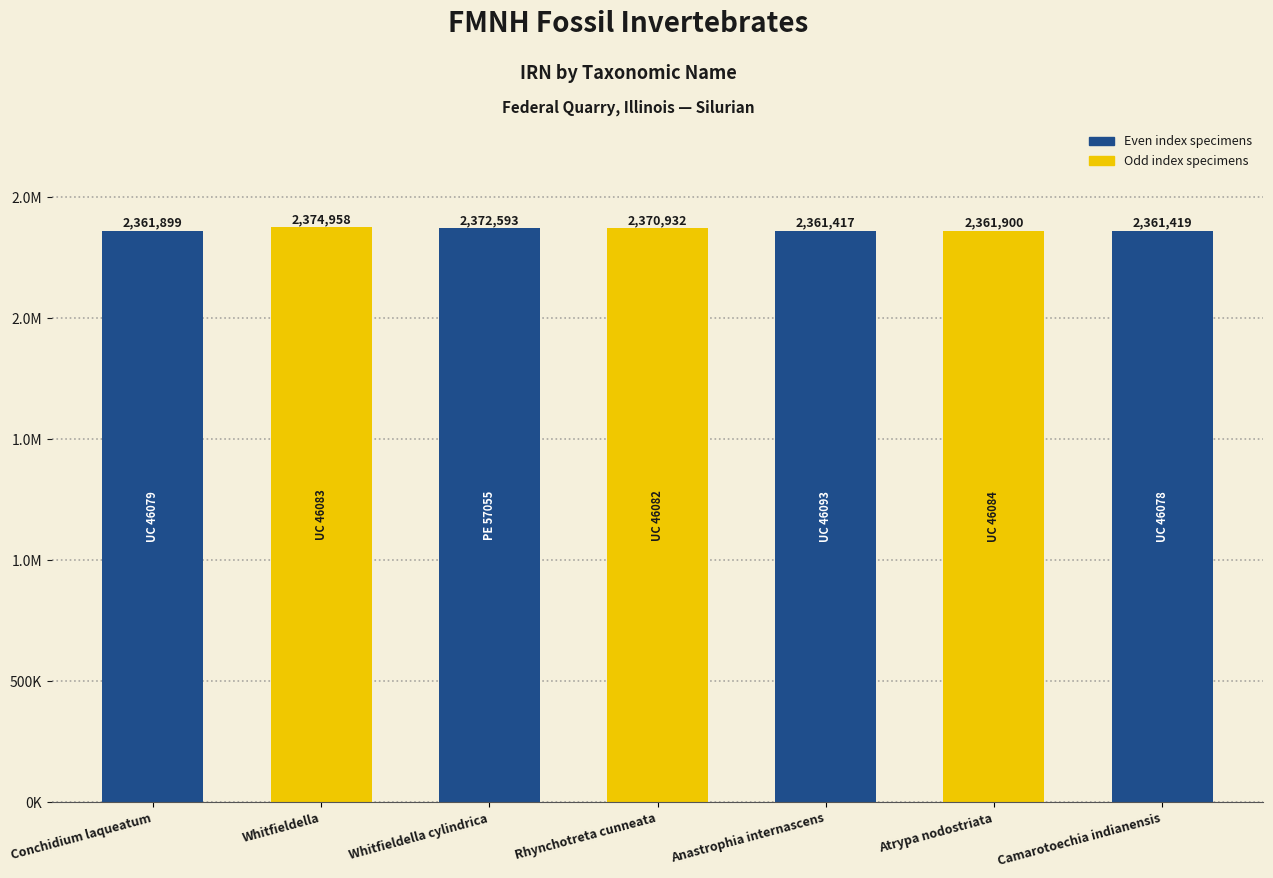

What is the label of the 4th bar from the left?

Rhynchotreta cunneata